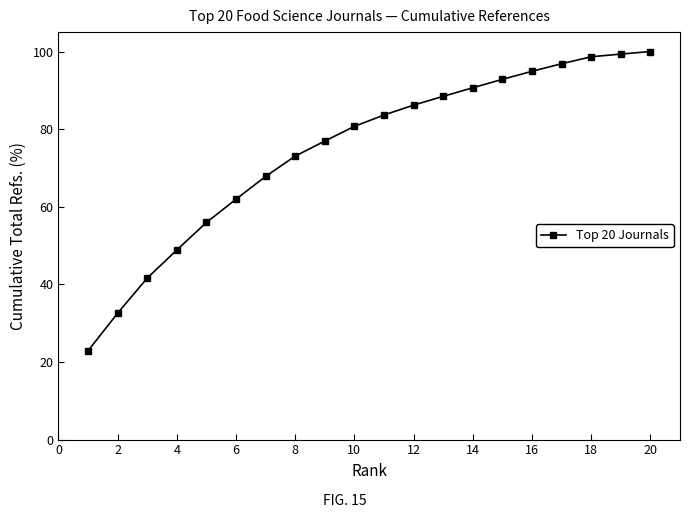

What is the difference between the second highest and minimum values?

76.5